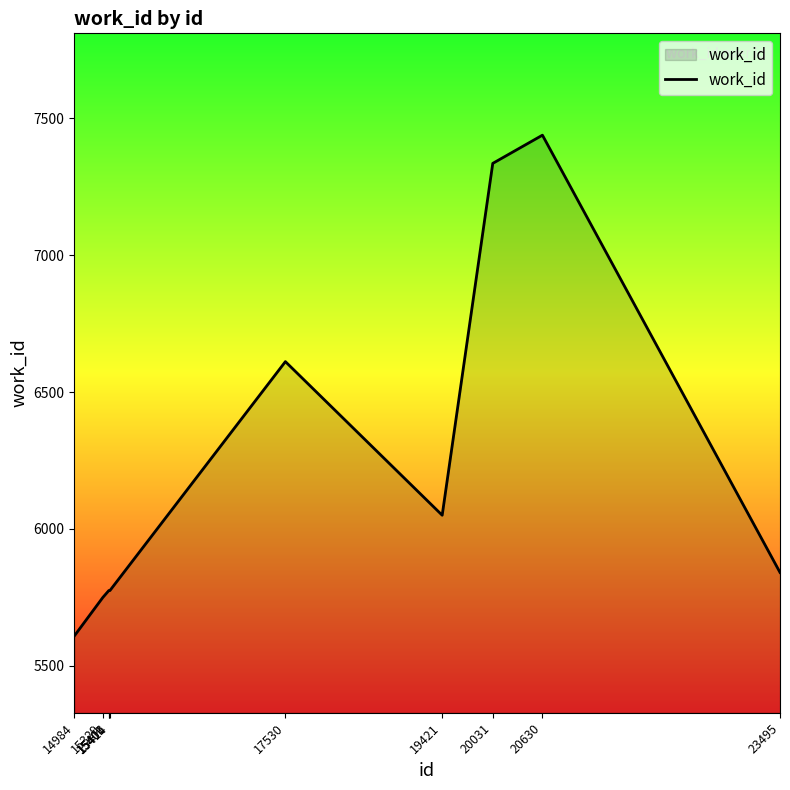

Is it true that the value at 15401 is 5775?

True